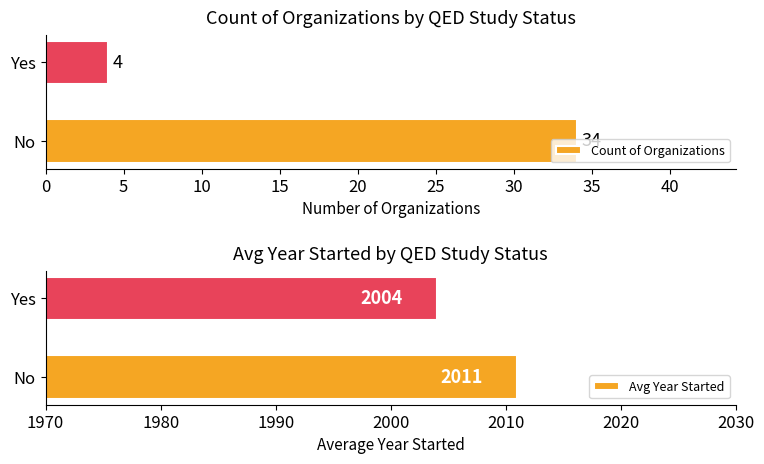

Rank the categories by Count of Organizations value from highest to lowest.

No, Yes